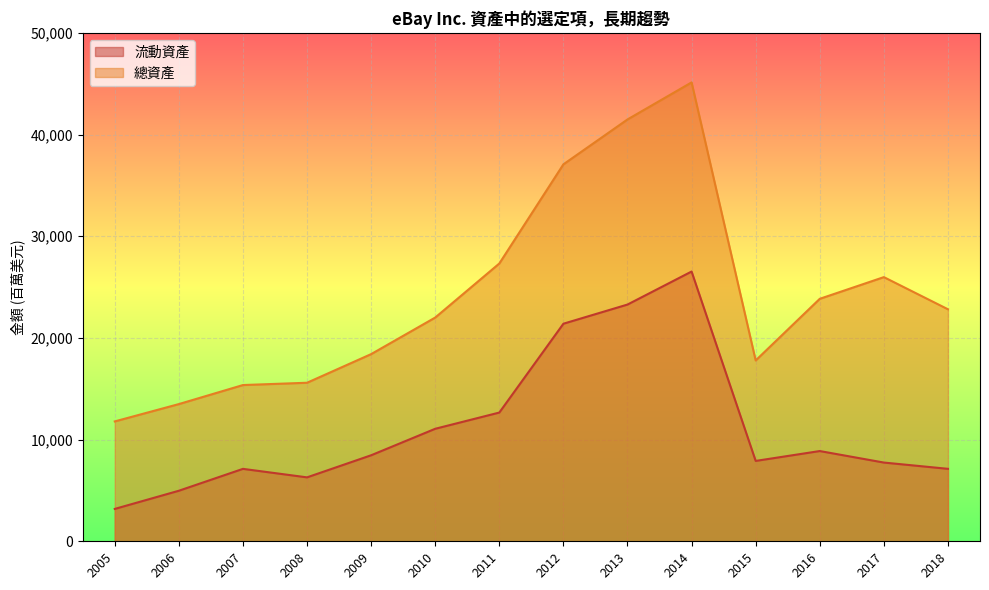

Rank the series at 2011 from highest to lowest value.

總資產, 流動資產